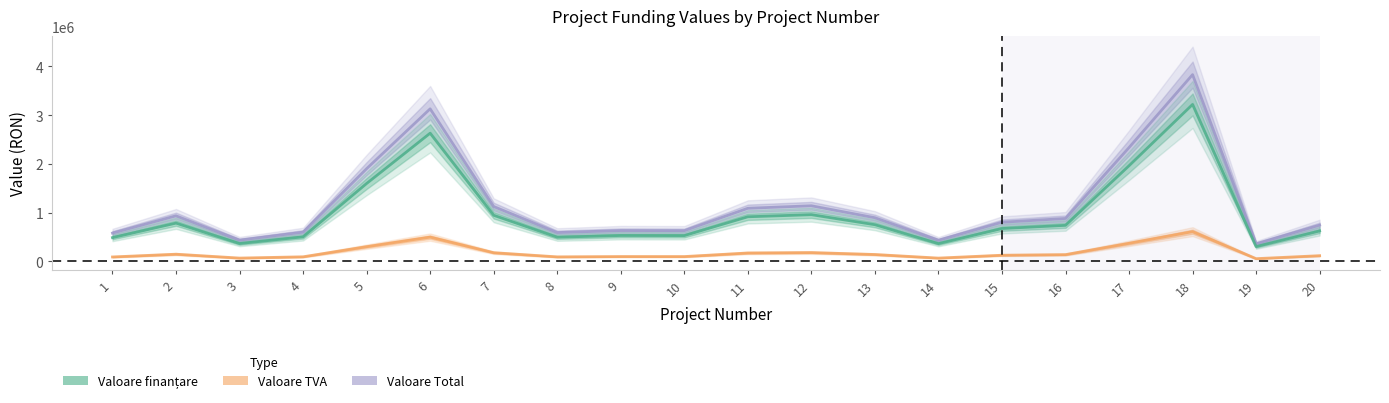

Between 18 and 1, which is larger?

18